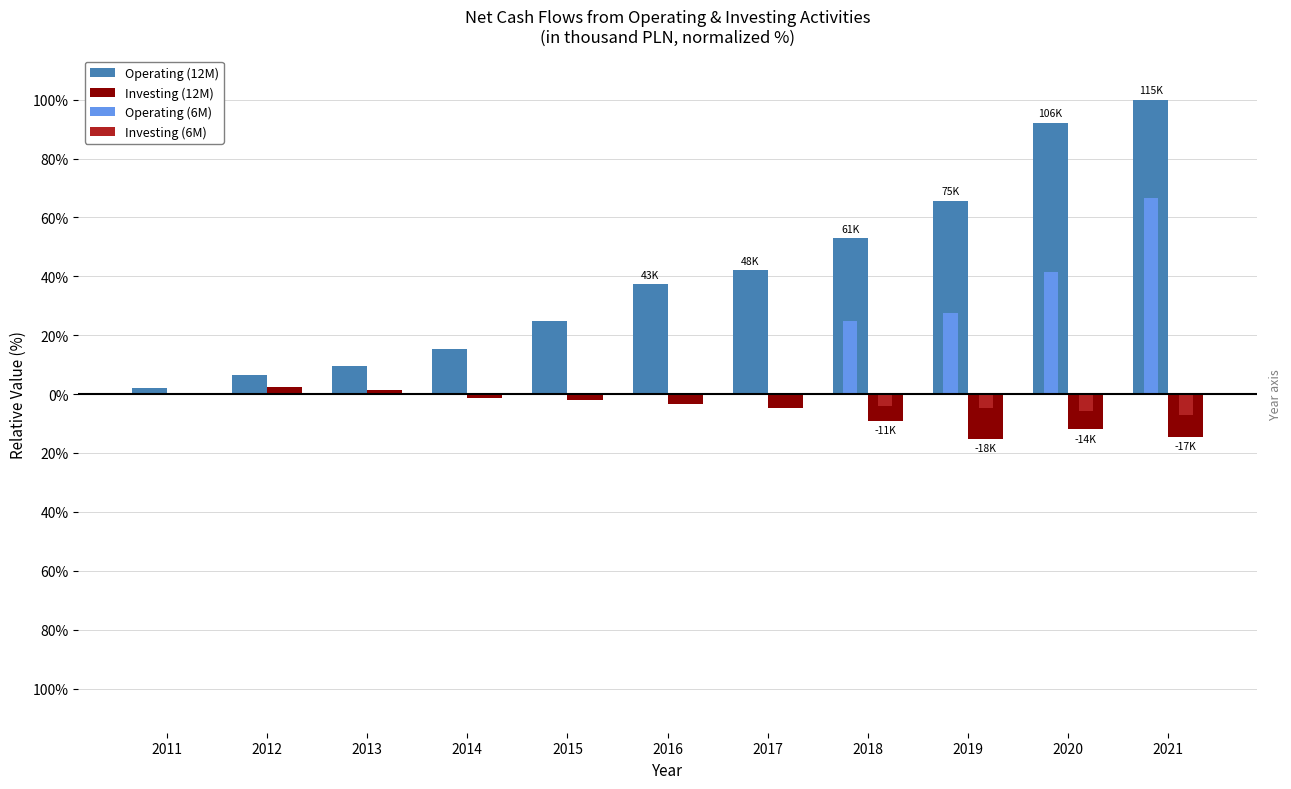

Reading left to right, extract all data points from this chart.

Operating (12M): 2.0	6.4	9.6	15.5	24.7	37.4	42.1	53.0	65.7	92.2	100.0
Investing (12M): -0.3	2.3	1.5	-1.4	-1.9	-3.3	-4.8	-9.1	-15.1	-11.9	-14.6
Operating (6M): 0.0	0.0	0.0	0.0	0.0	0.0	0.0	24.9	27.5	41.6	66.6
Investing (6M): 0.0	0.0	0.0	0.0	0.0	0.0	0.0	-4.2	-4.6	-5.8	-7.0